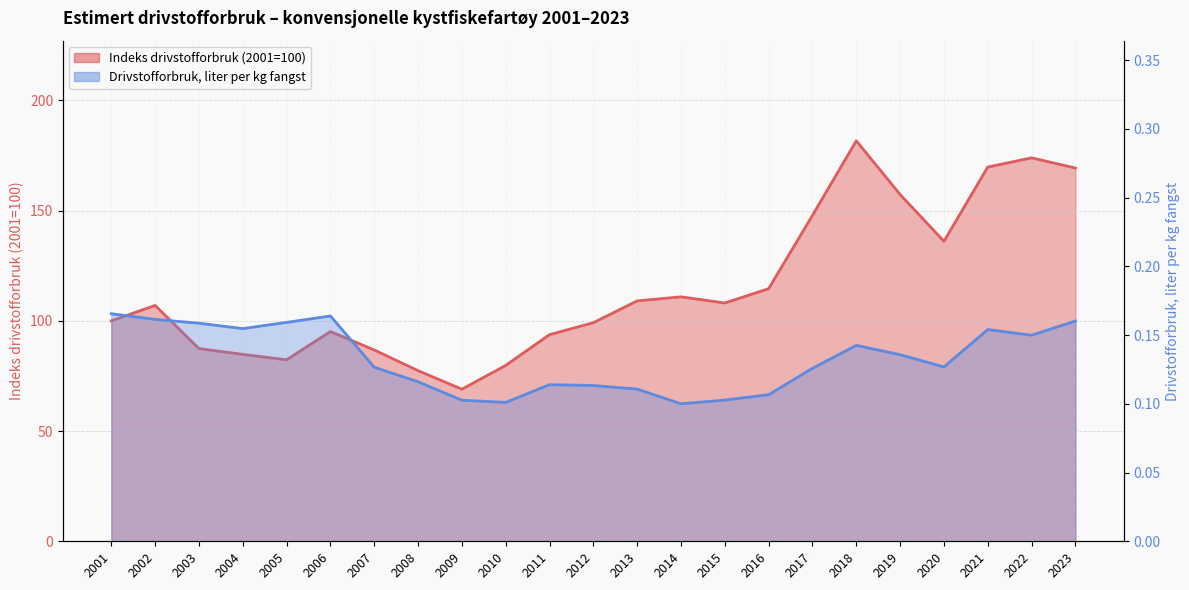

What is the average value of the Indeks drivstofforbruk (2001=100) series?

114.8